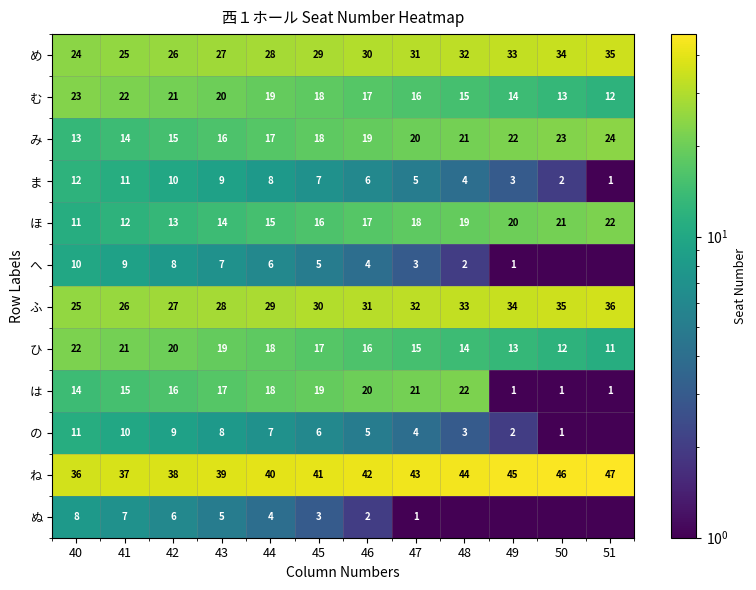

At which label does め reach its minimum?

40